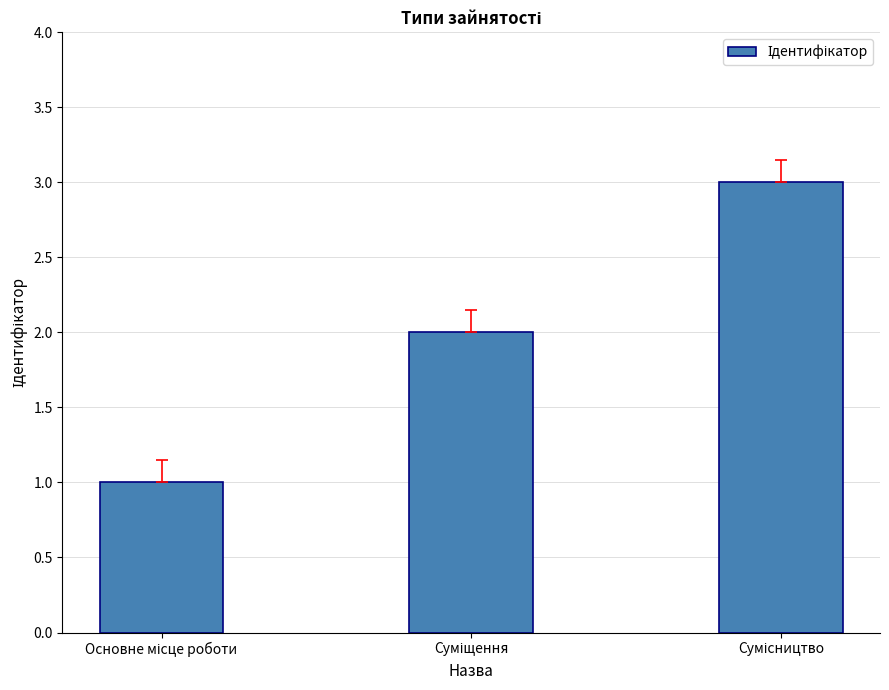

What is the sum of all values?

6